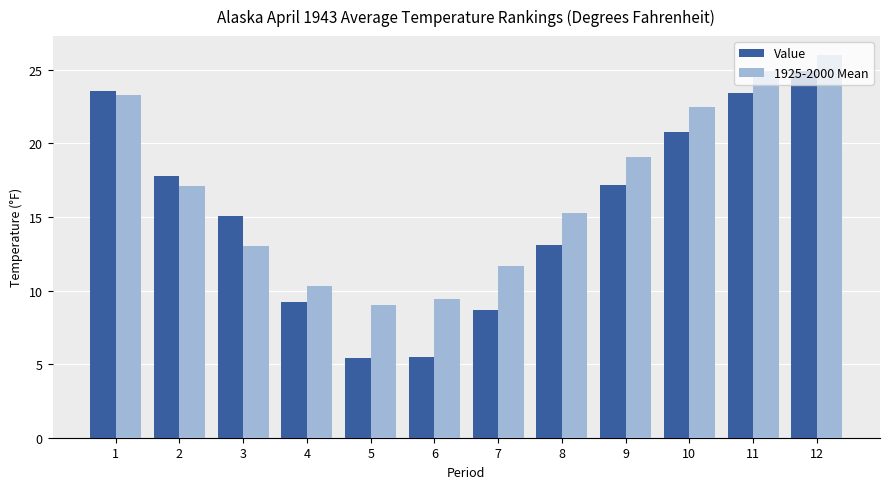

Is it true that 1925-2000 Mean equals 4.8 at 2?

False